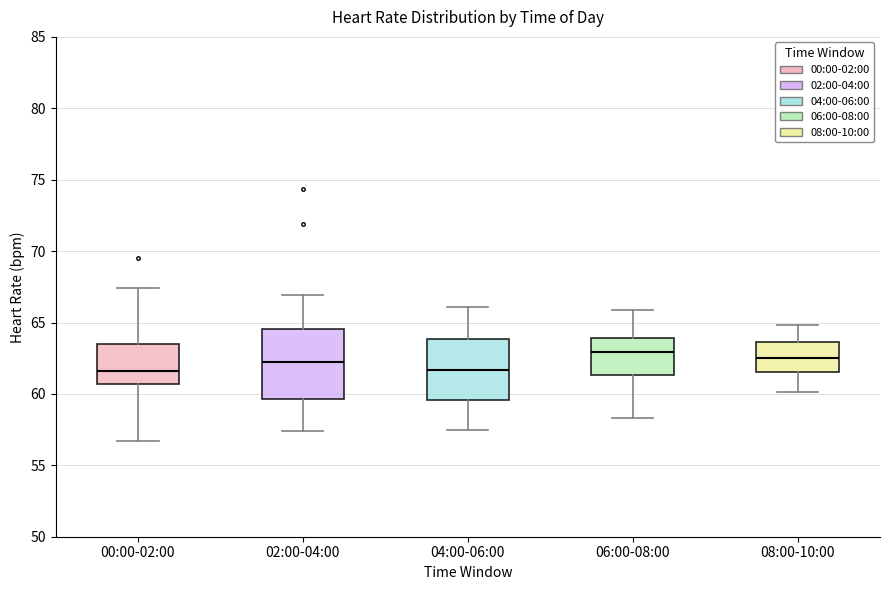

Which box is the tallest, from its lower edge to its upper edge?

02:00-04:00